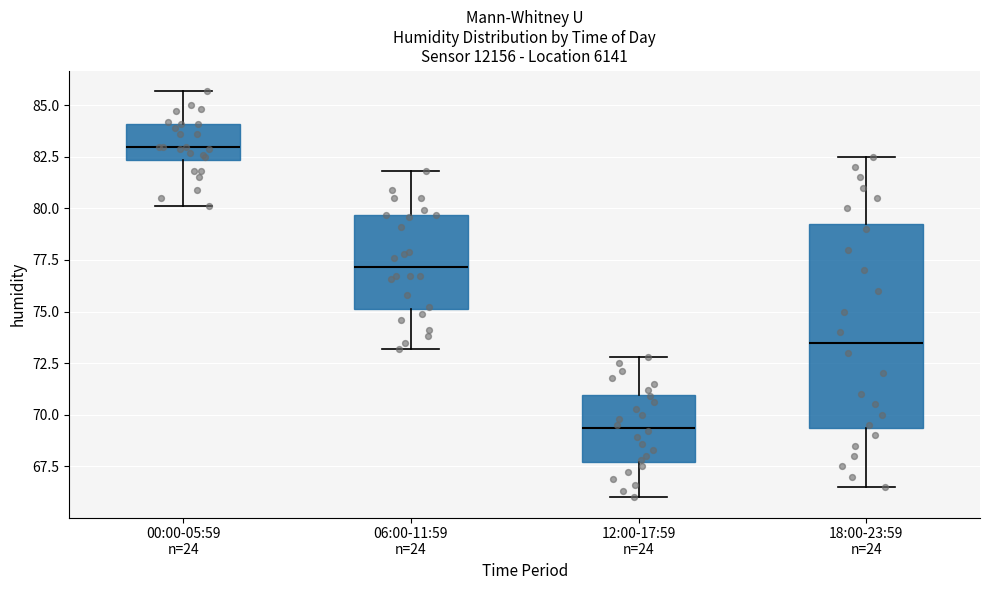

Where does the median line of the box for 18:00-23:59 n=24 sit on the y-axis? The values are not printed on the chart, so give them approximately, as read against the axis.

73.5